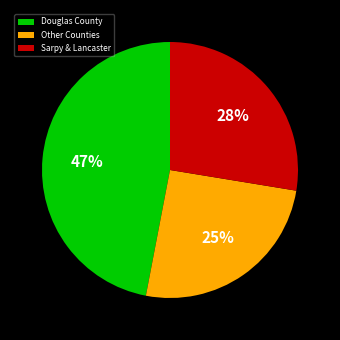

Which slice is the smallest?

Other Counties